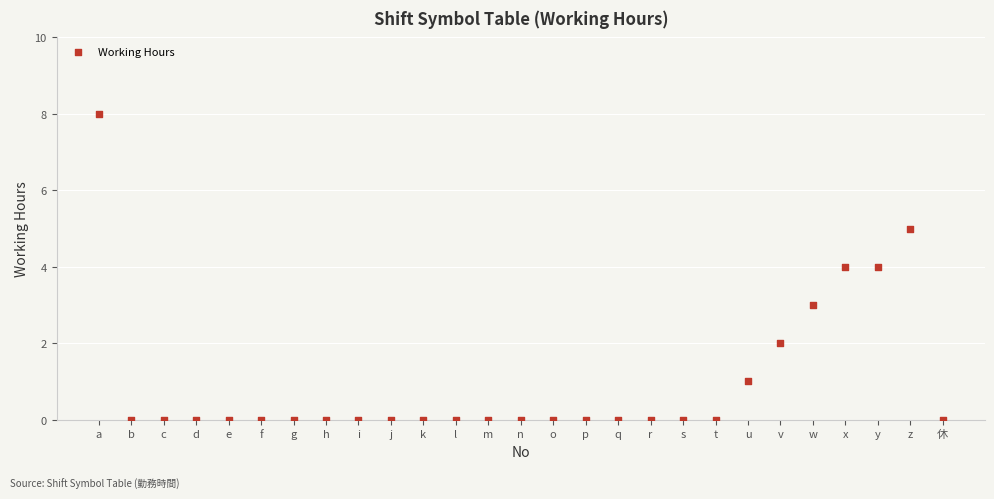

What is the range of X values (max minus min)?

26